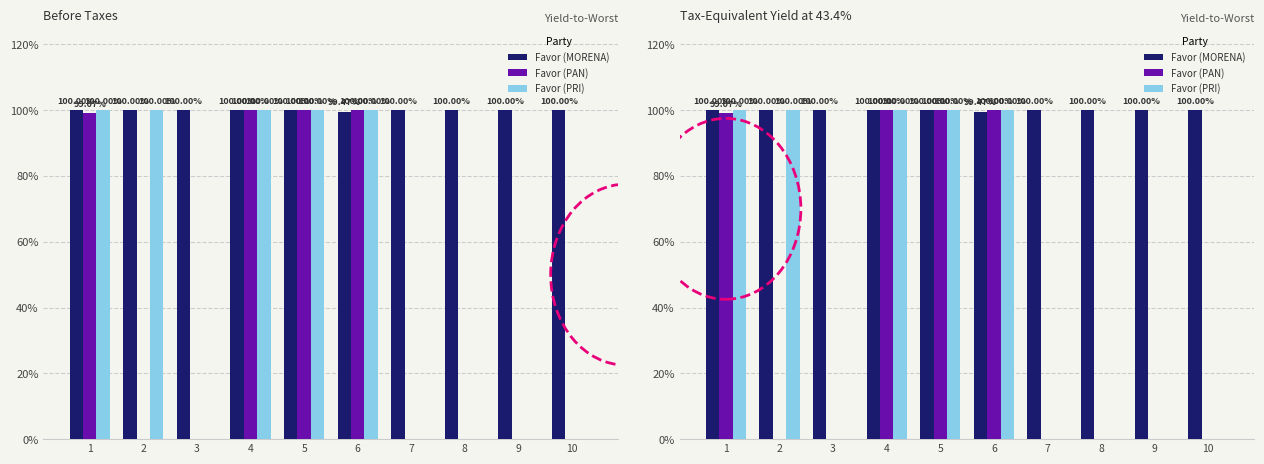

What is the value of the Favor (MORENA) bar at the 4th from the left?

1.0